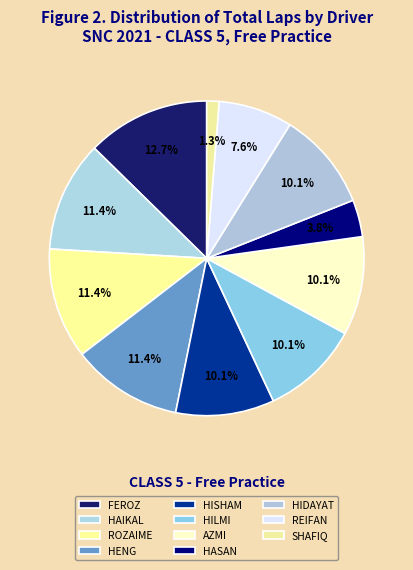

Count the number of slices in the pie.

11